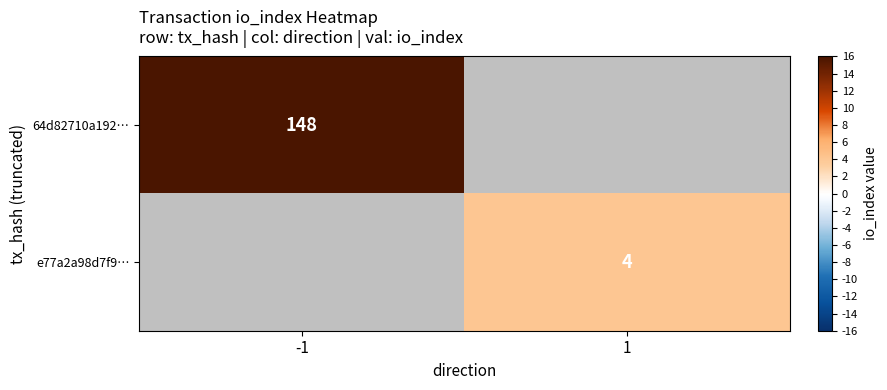

Is it true that e77a2a98d7f9… equals 4 at 1?

True